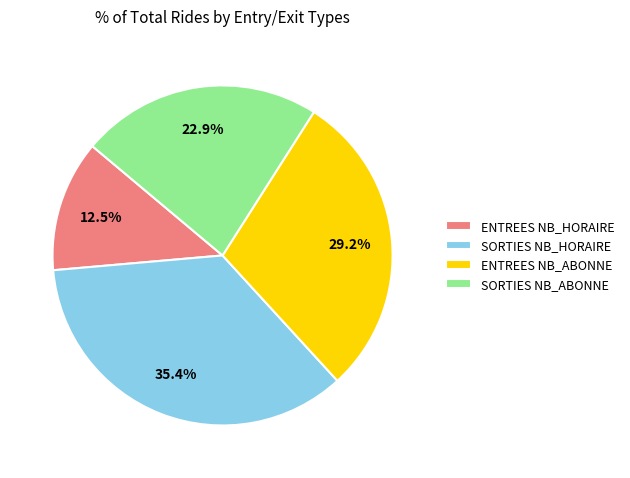

True or false: SORTIES NB_ABONNE accounts for 13% of the total.

False